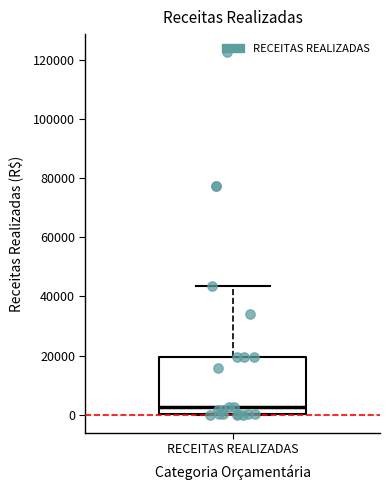

Transcribe this box plot: give where the median line is, the range the box spans, and where the two whiskers end, as read against the y-axis. The values are not printed on the chart, so give them approximately, as read against the axis.

median 2000, box 0 to 20000, whiskers 0 to 44000